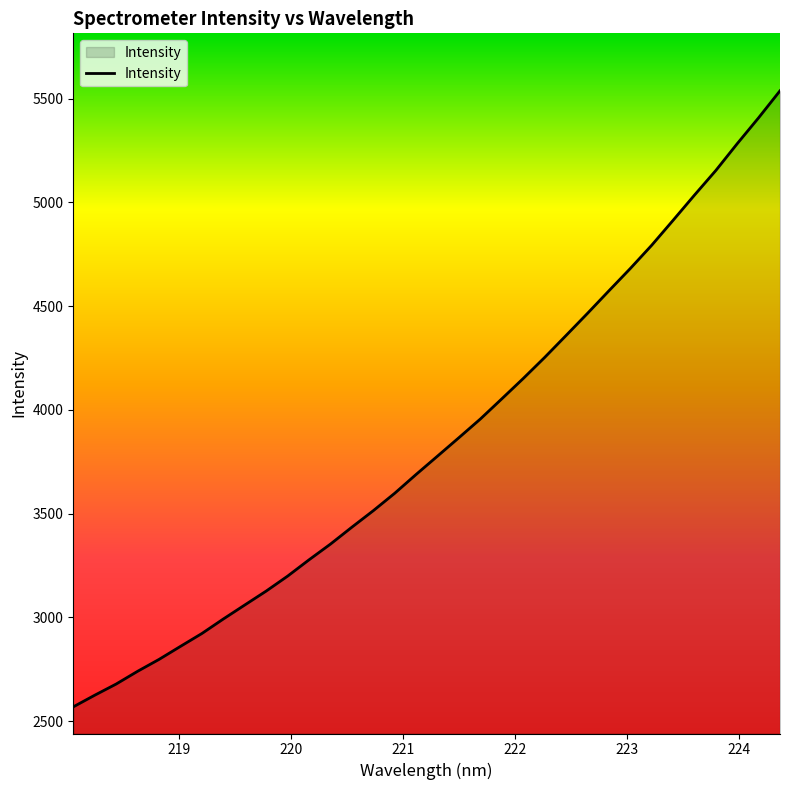

What is the maximum value shown in the chart?

5538.1